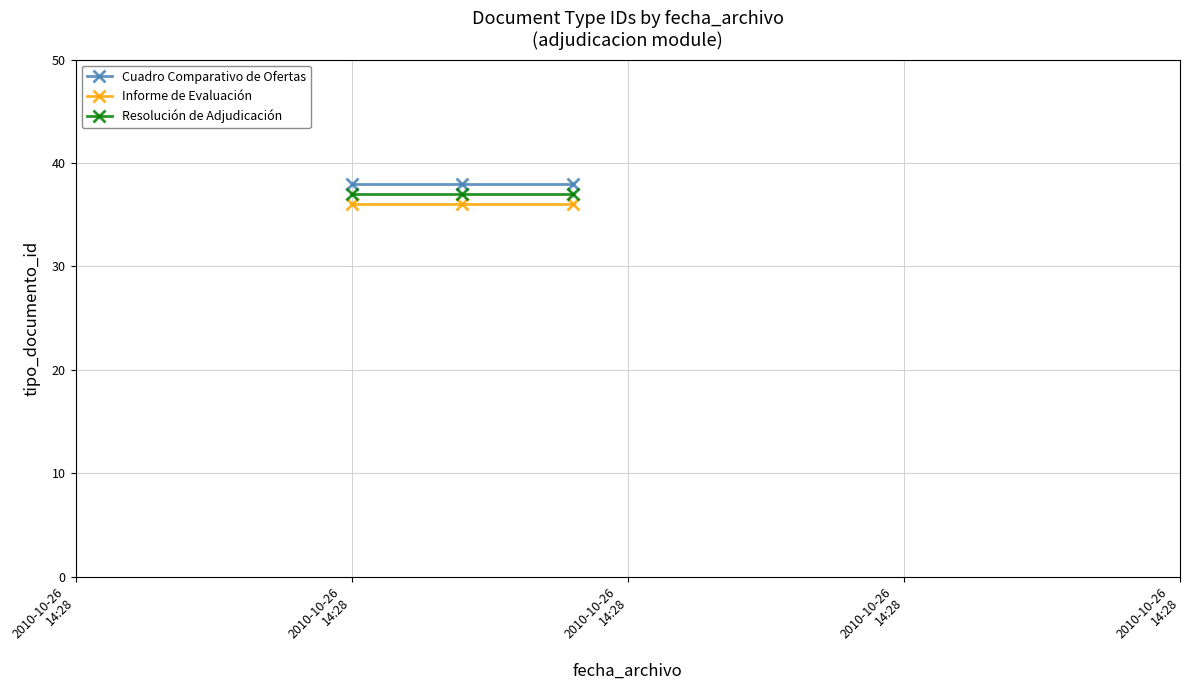

What are all the series names shown in the legend?

Cuadro Comparativo de Ofertas, Informe de Evaluación, Resolución de Adjudicación